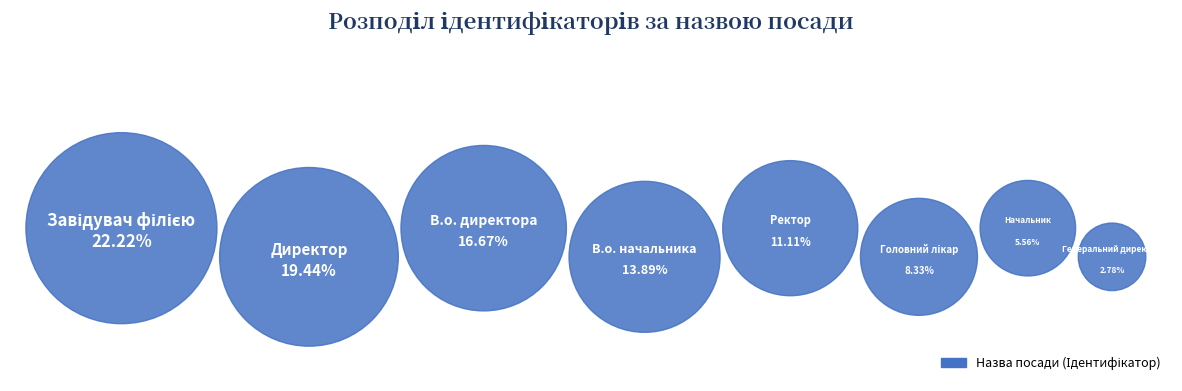

How many slices are in this pie chart?

8